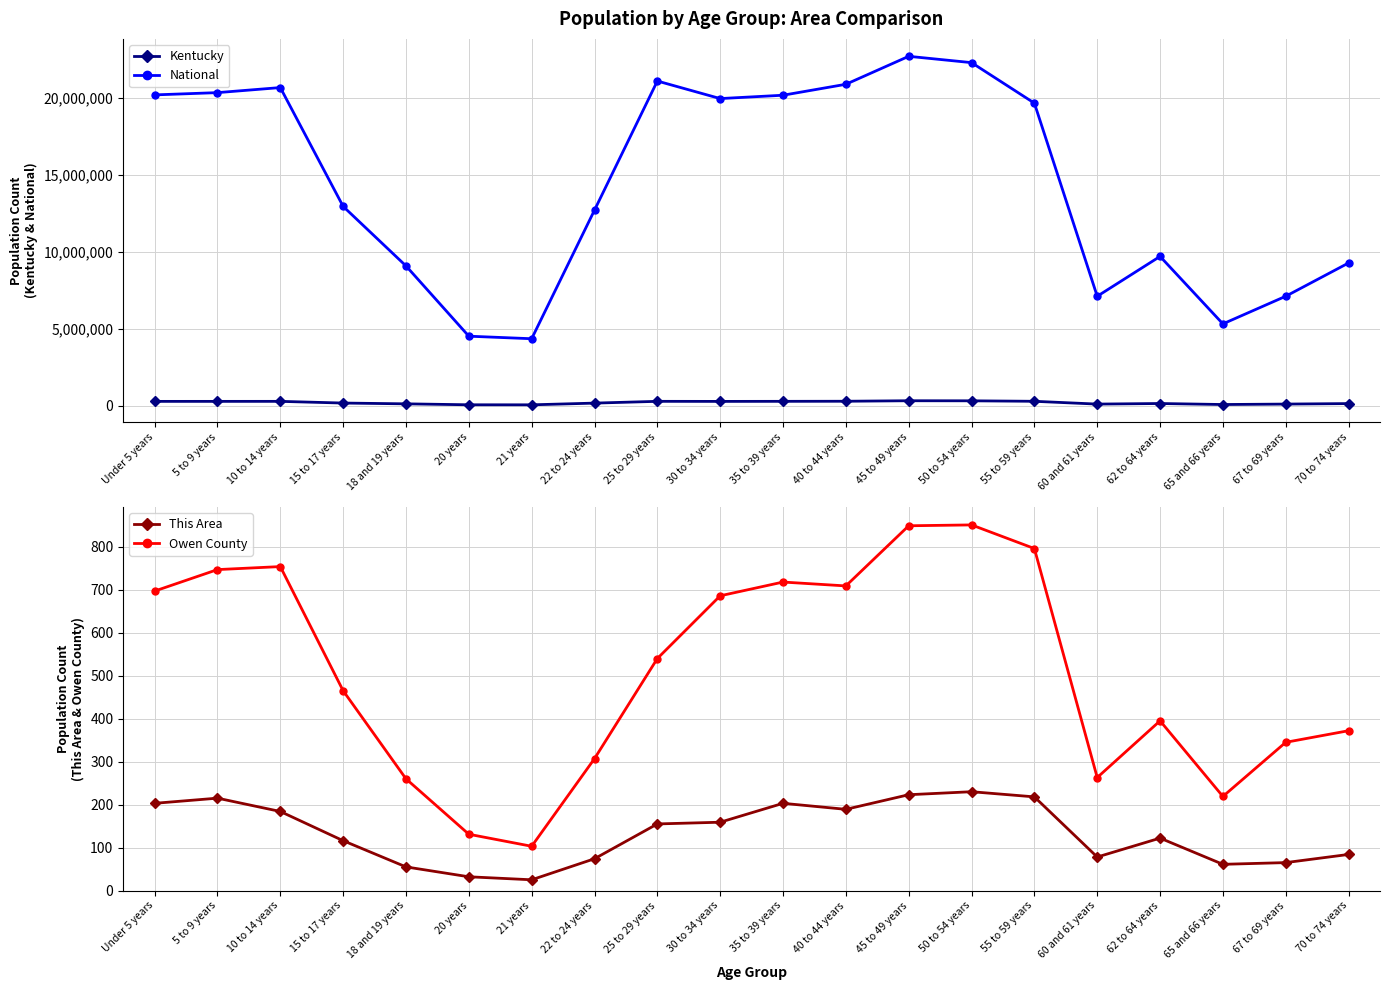

Rank the series at 10 to 14 years from highest to lowest value.

National, Kentucky, Owen County, This Area